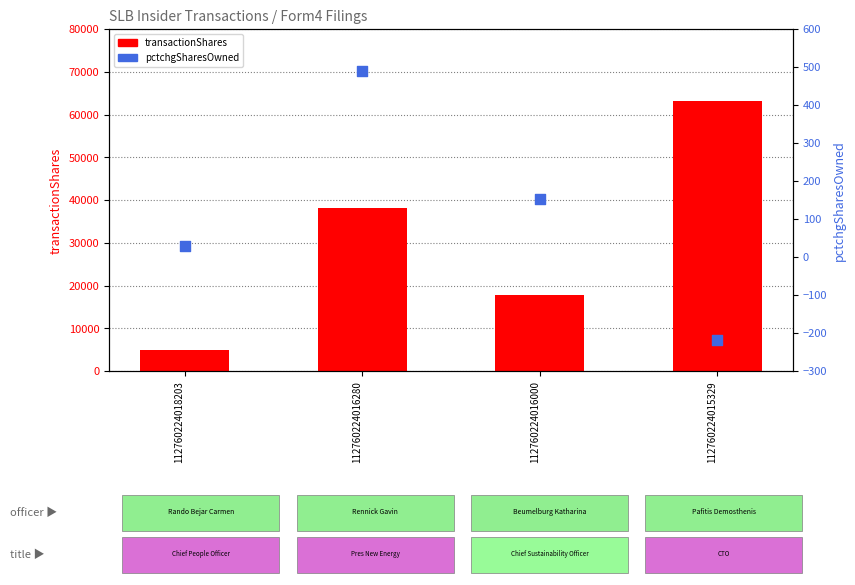

Which series reaches the minimum Y coordinate?

pctchgSharesOwned